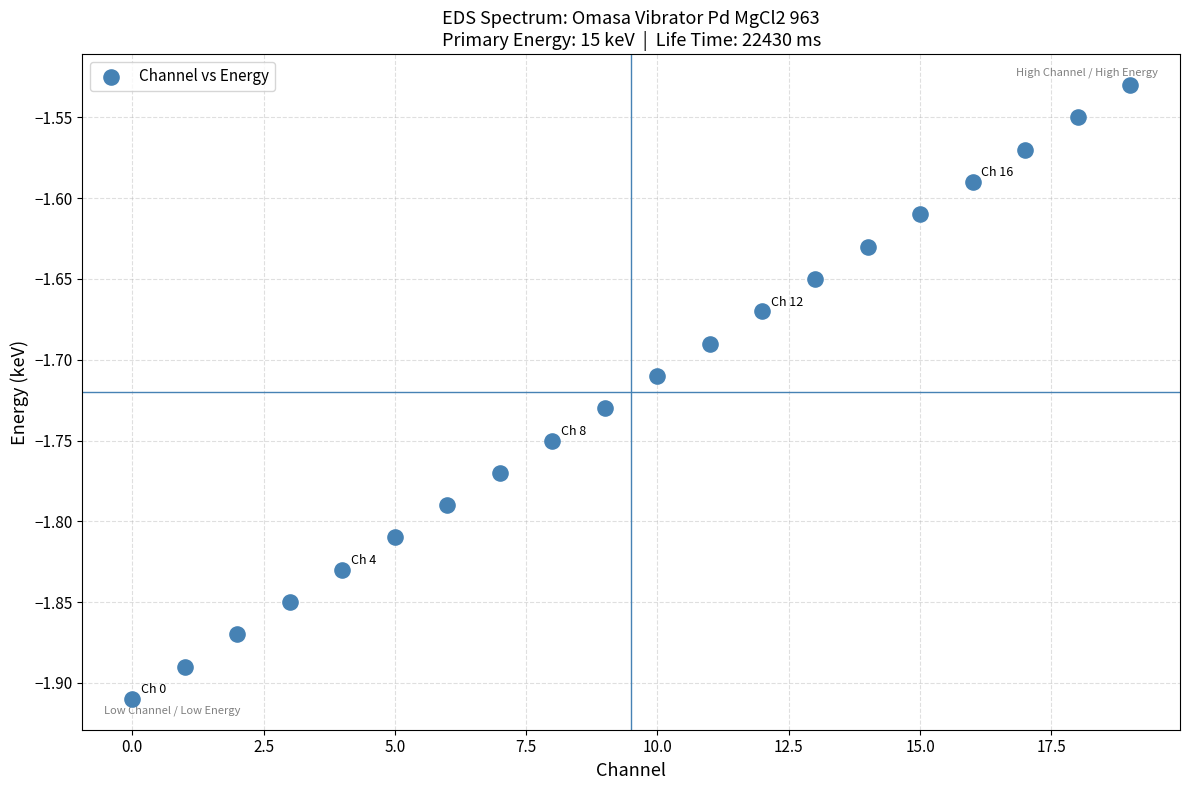

What is the range of Y values (max minus min)?

0.4